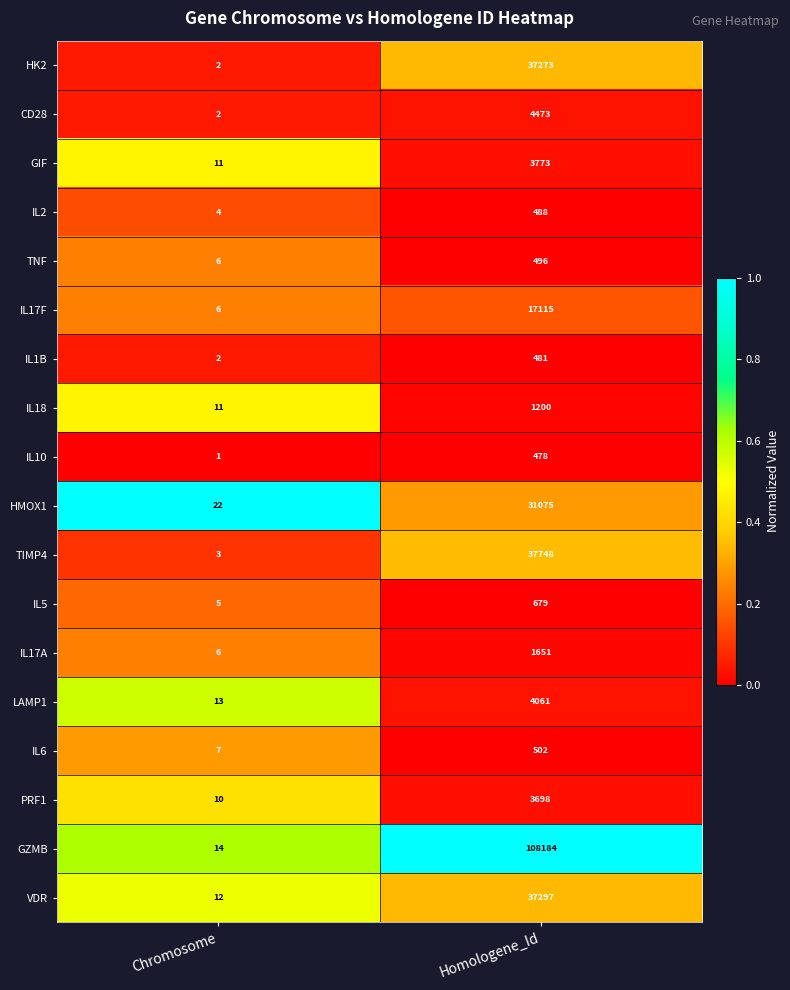

Which series changed the most between Chromosome and Homologene_Id?

GZMB